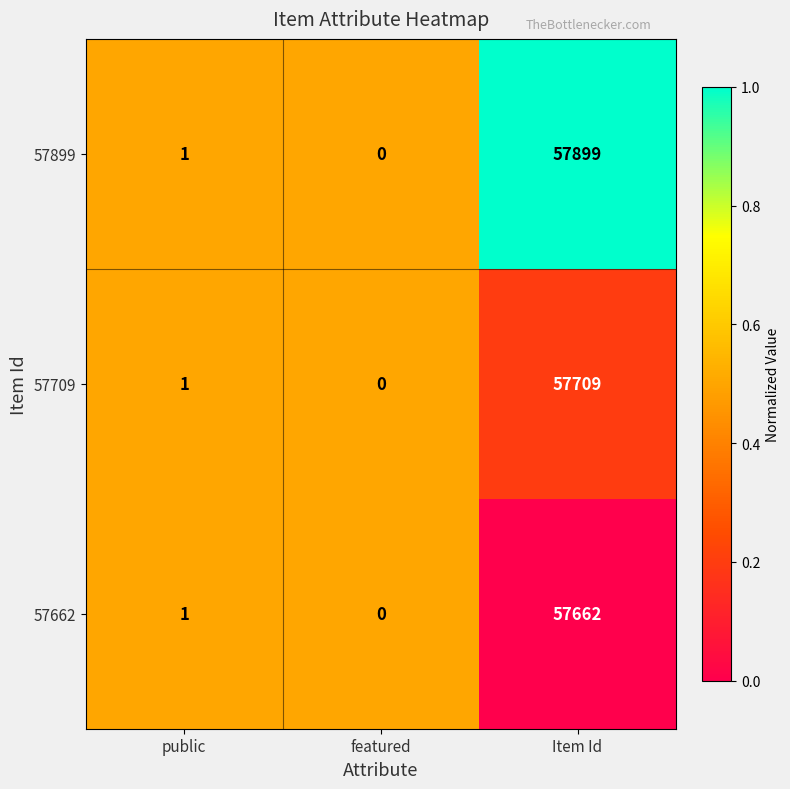

List the series in order of their overall mean, lowest first.

57662, 57709, 57899